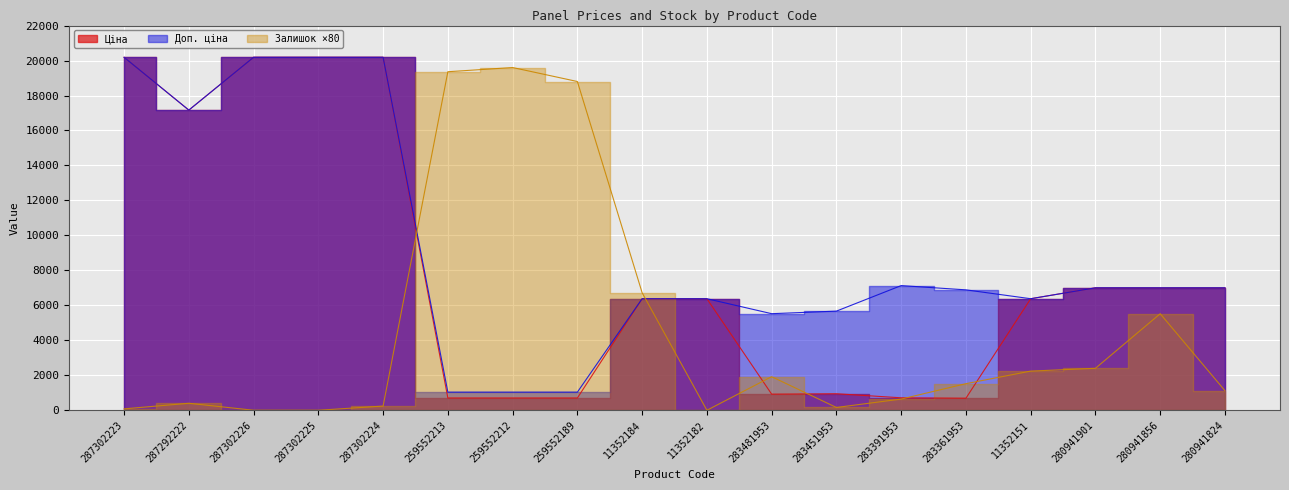

What value does the Ціна series have at 280941856?

7002.6